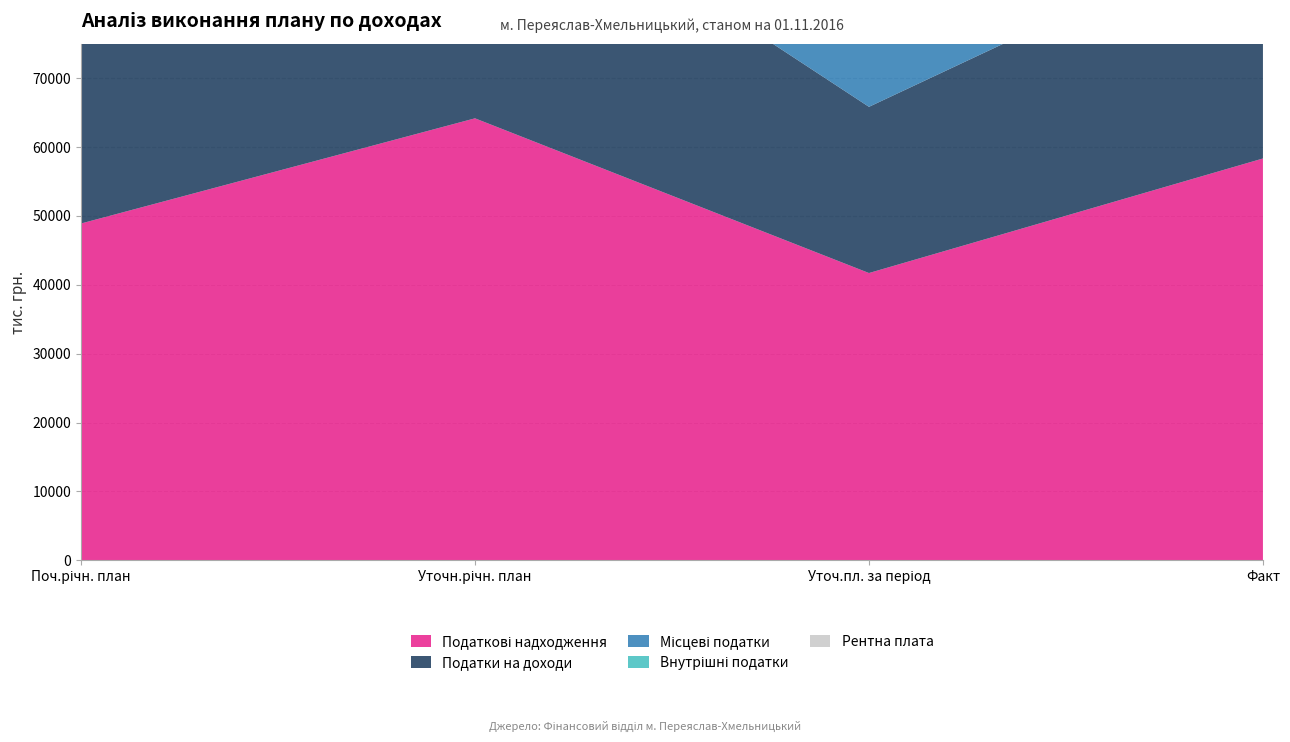

Reading right to left, extract all data points from this chart.

Податкові надходження: 58325.9	41699.8	64154.9	48889.9
Податки на доходи: 34351.6	24122.8	39175.5	28759.0
Місцеві податки: 17981.5	12363.8	18764.6	14093.6
Внутрішні податки: 5985.1	5200.0	6200.0	6000.0
Рентна плата: 7.6	13.2	14.9	14.9